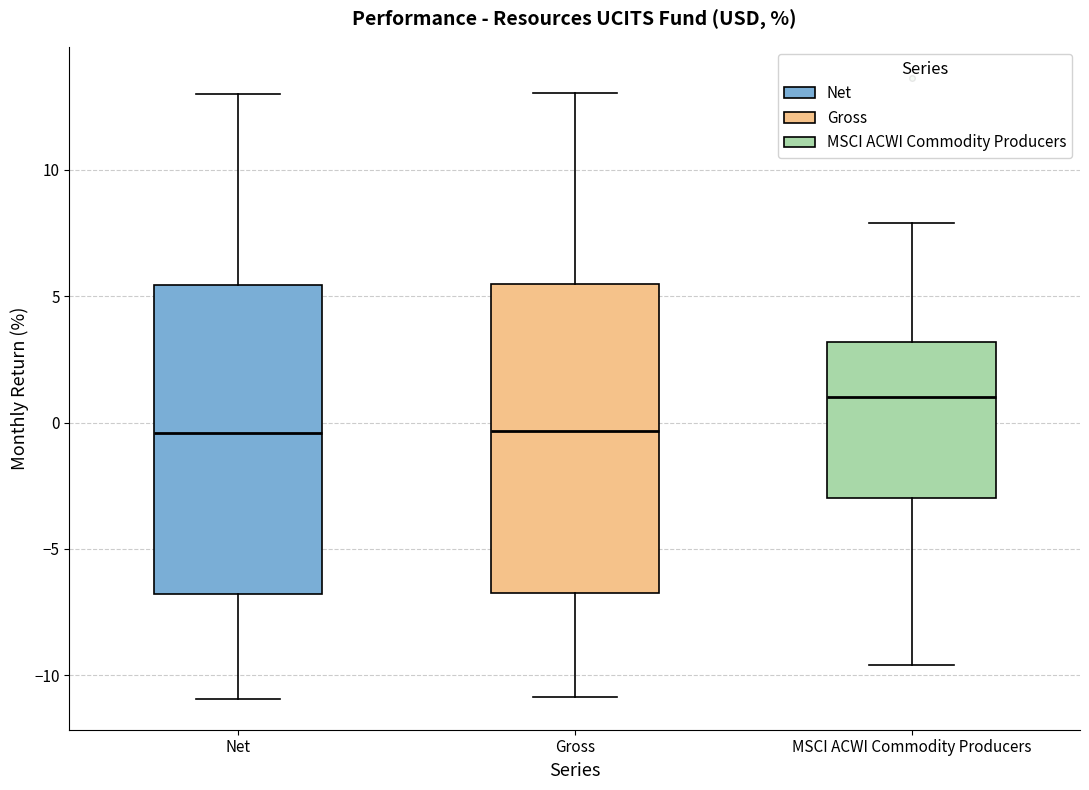

Reading left to right, transcribe this box plot: for each box, give where its median line is, the range the box spans, and where its two whiskers end, as read against the y-axis. The values are not printed on the chart, so give them approximately, as read against the axis.

Net: median -0.5, box -7.0 to 5.5, whiskers -11.0 to 13.0
Gross: median -0.5, box -6.5 to 5.5, whiskers -11.0 to 13.0
MSCI ACWI Commodity Producers: median 1.0, box -3.0 to 3.0, whiskers -9.5 to 8.0